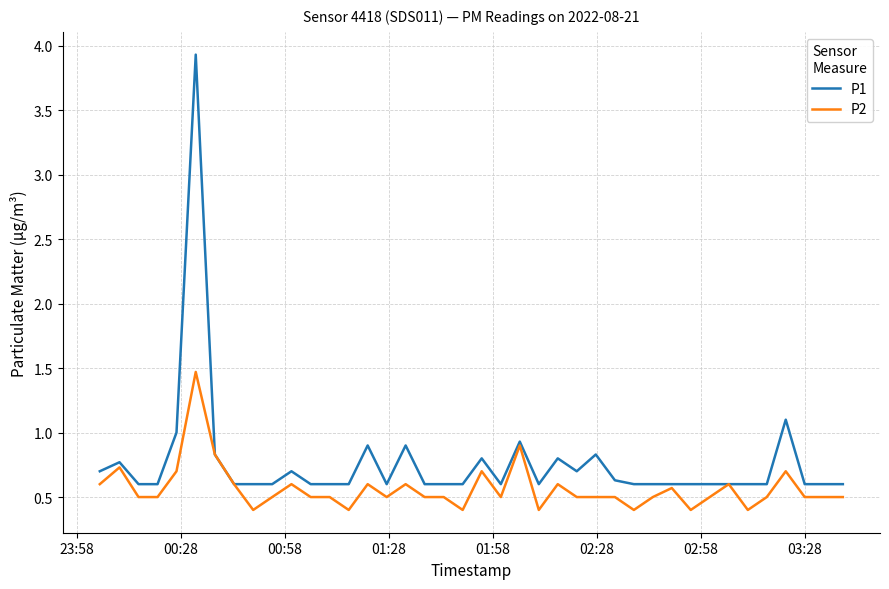

What is the lowest value of the P1 series?

0.6